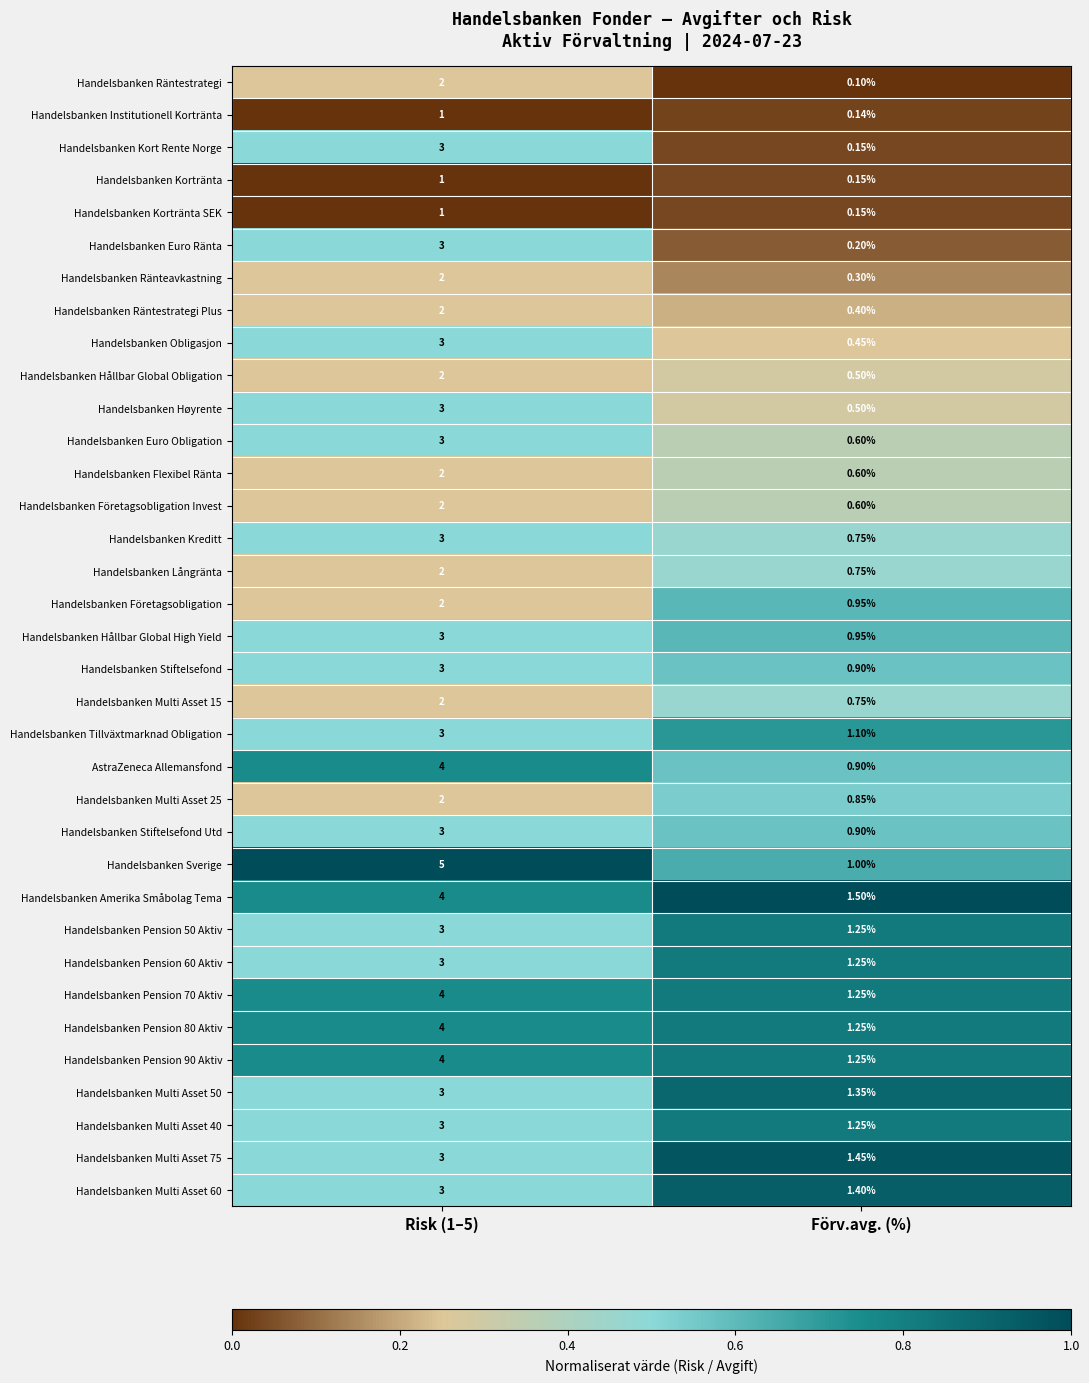

Which series has the largest range (max minus min)?

Handelsbanken Sverige